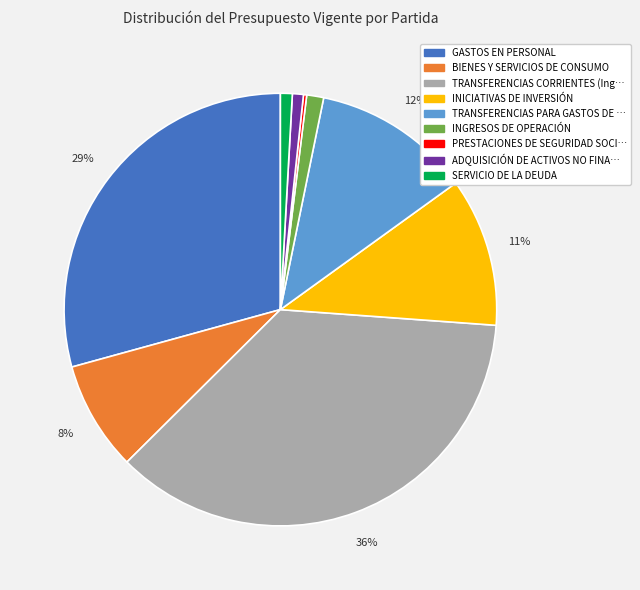

Is it true that INGRESOS DE OPERACIÓN is 1% of the pie?

True